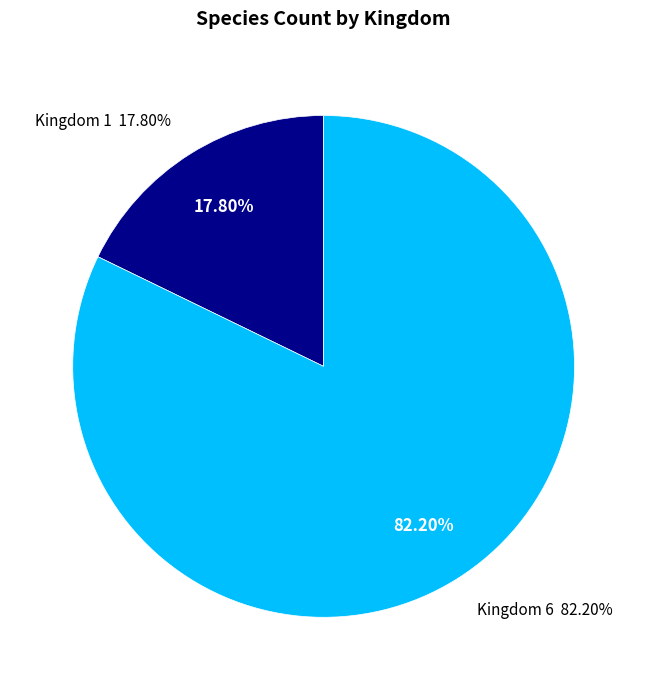

What is the largest slice in the pie chart?

6